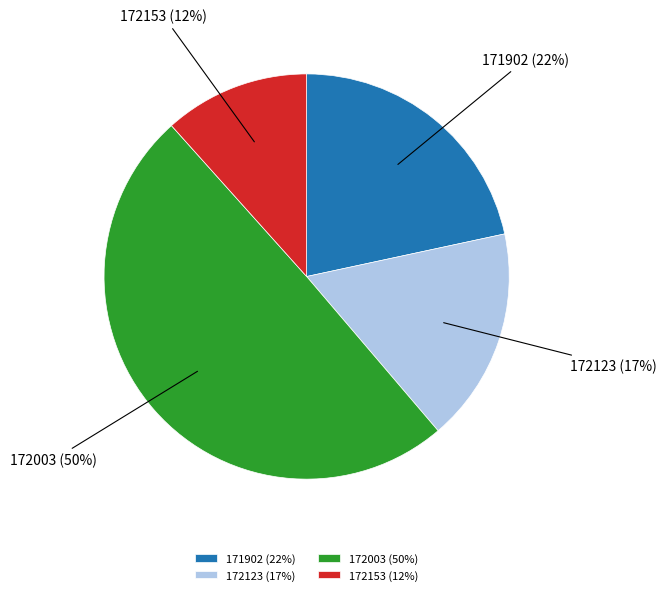

Rank the categories by value from lowest to highest.

172153, 172123, 171902, 172003